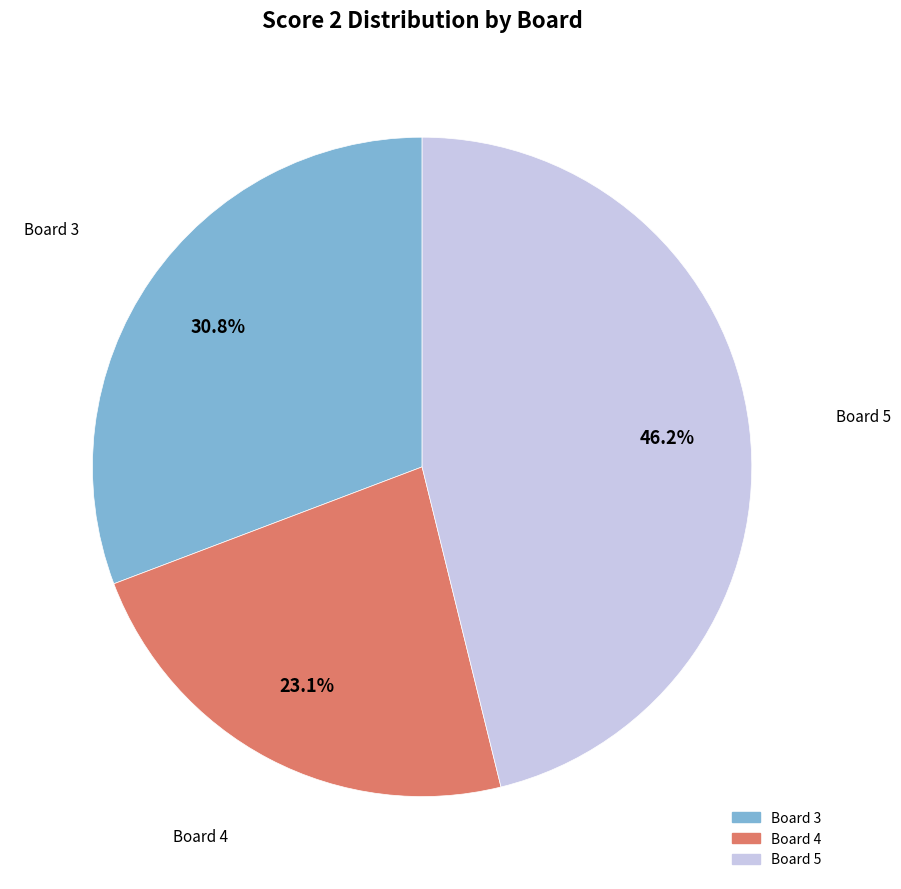

Does any single category account for the majority?

No